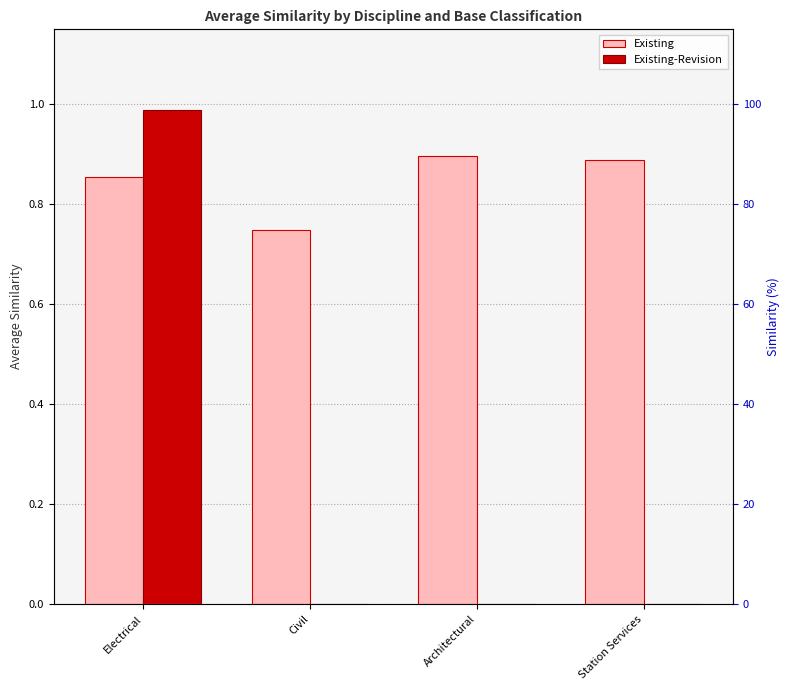

What position from the right is Civil?

3